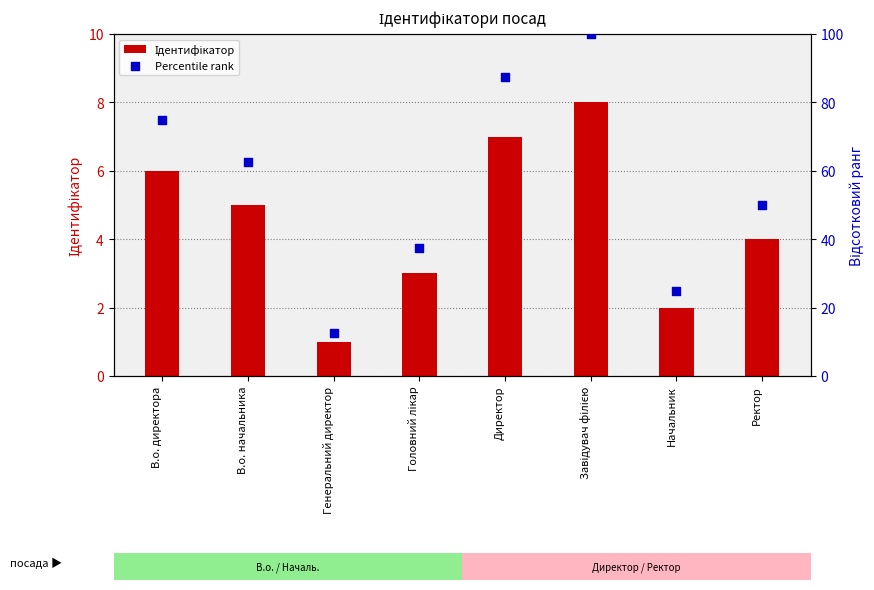

What is the total value across all series at В.о. директора?

81.0